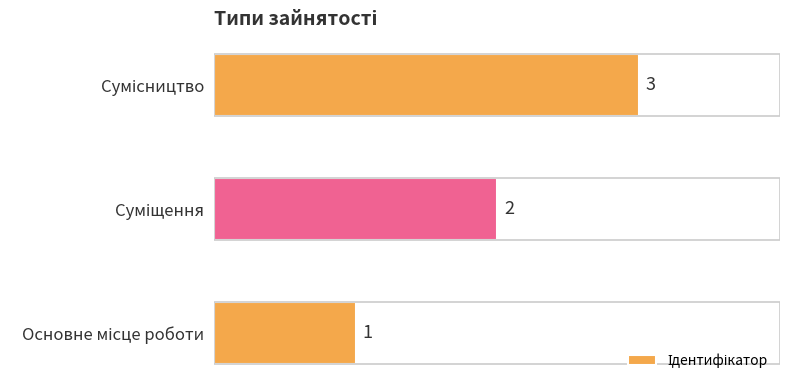

What is the sum of all values?

6